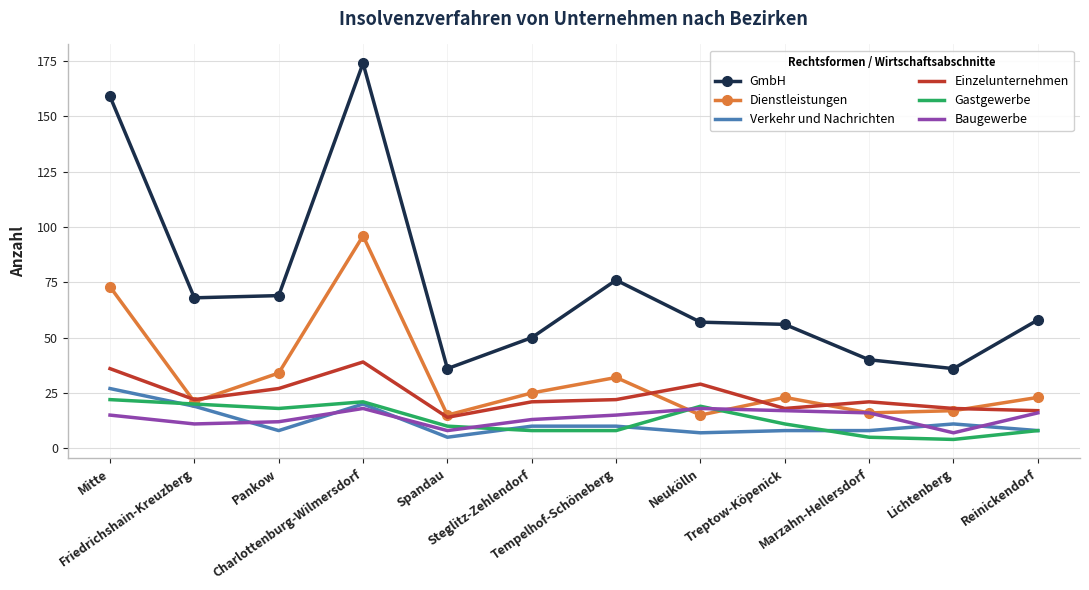

What is the difference between the Einzelunternehmen values at Treptow-Köpenick and Reinickendorf?

1